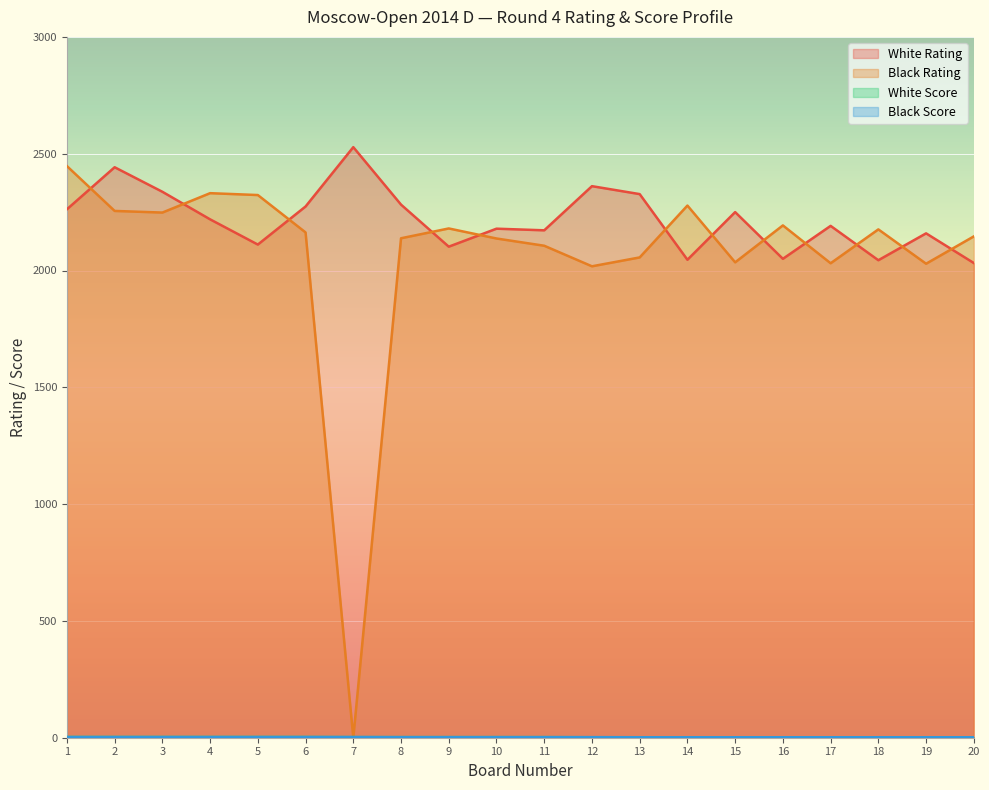

How many lines are shown in the chart?

4